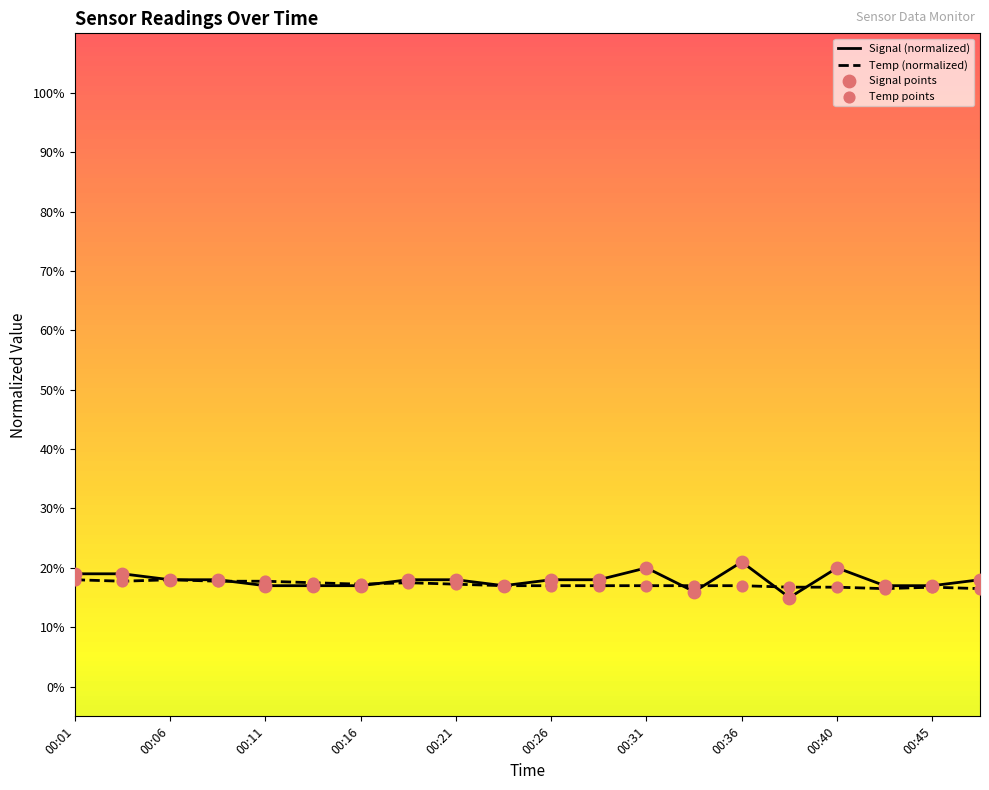

What is the greatest value displayed?

21.0